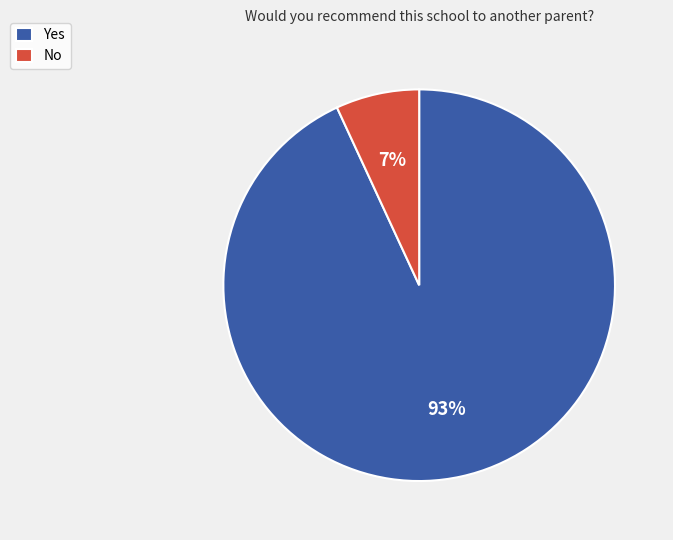

Rank the categories by value from lowest to highest.

No, Yes